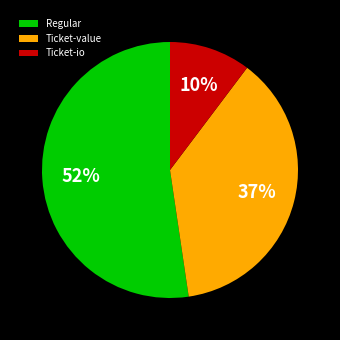

To the nearest percent, what is the difference between the largest and smallest slice percentages?

42%